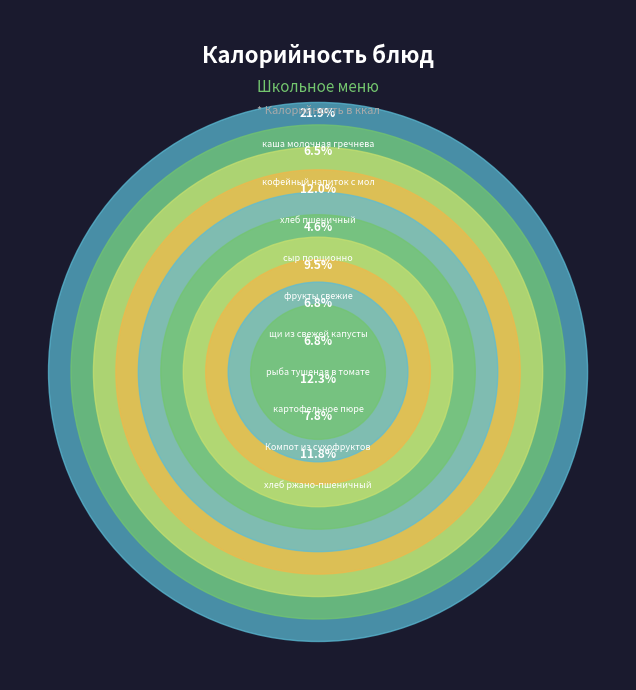

Combined, do Компот из сухофруктов and картофельное пюре account for over 50%?

No